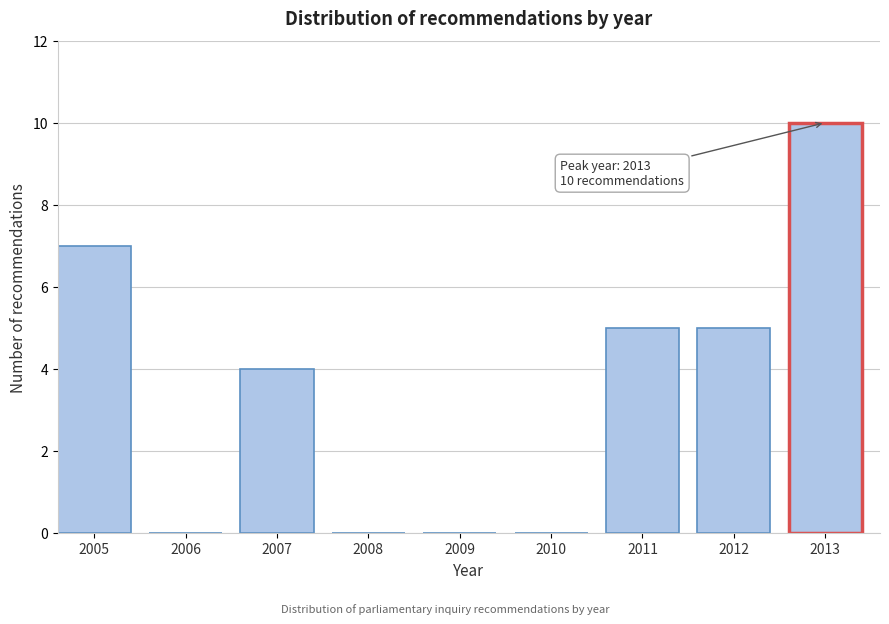

Reading left to right, list all the values displayed in this chart.

2005=7	2006=0	2007=4	2008=0	2009=0	2010=0	2011=5	2012=5	2013=10